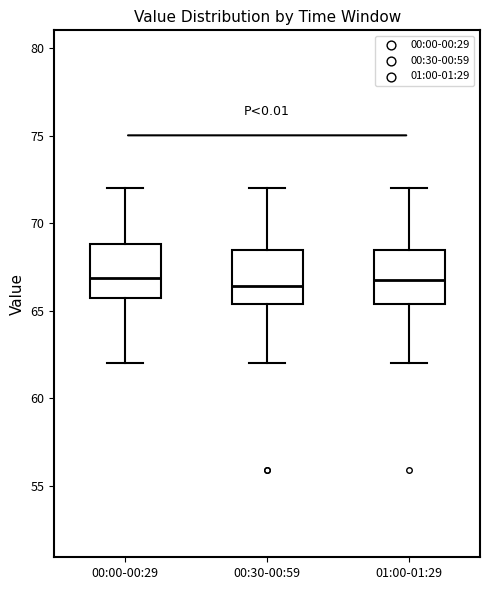

Reading left to right, transcribe this box plot: for each box, give where its median line is, the range the box spans, and where its two whiskers end, as read against the y-axis. The values are not printed on the chart, so give them approximately, as read against the axis.

00:00-00:29: median 67.0, box 65.5 to 69.0, whiskers 62.0 to 72.0
00:30-00:59: median 66.5, box 65.5 to 68.5, whiskers 62.0 to 72.0
01:00-01:29: median 67.0, box 65.5 to 68.5, whiskers 62.0 to 72.0